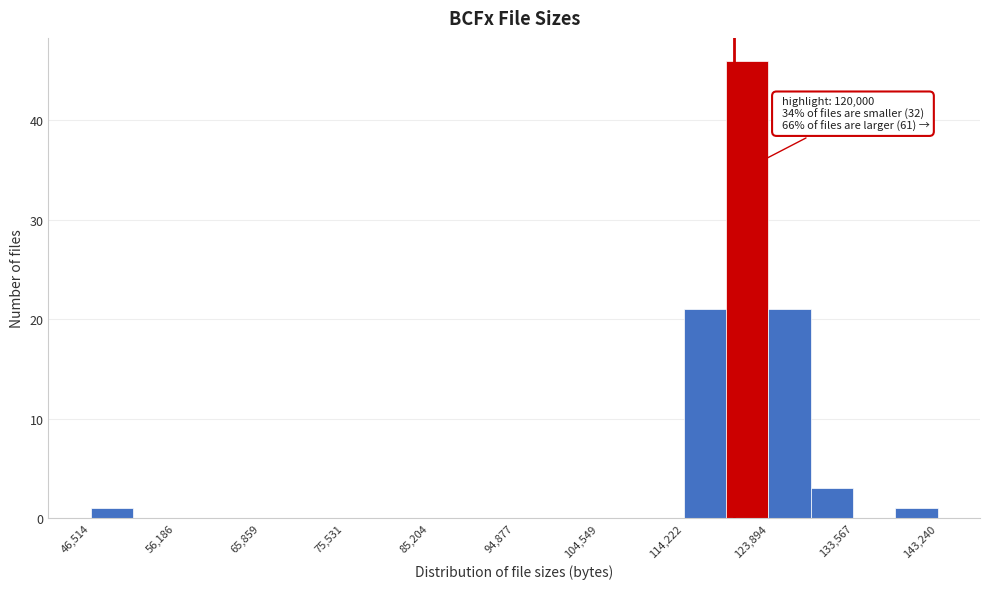

Which range on the x-axis has the tallest bar?

119000 to 124000